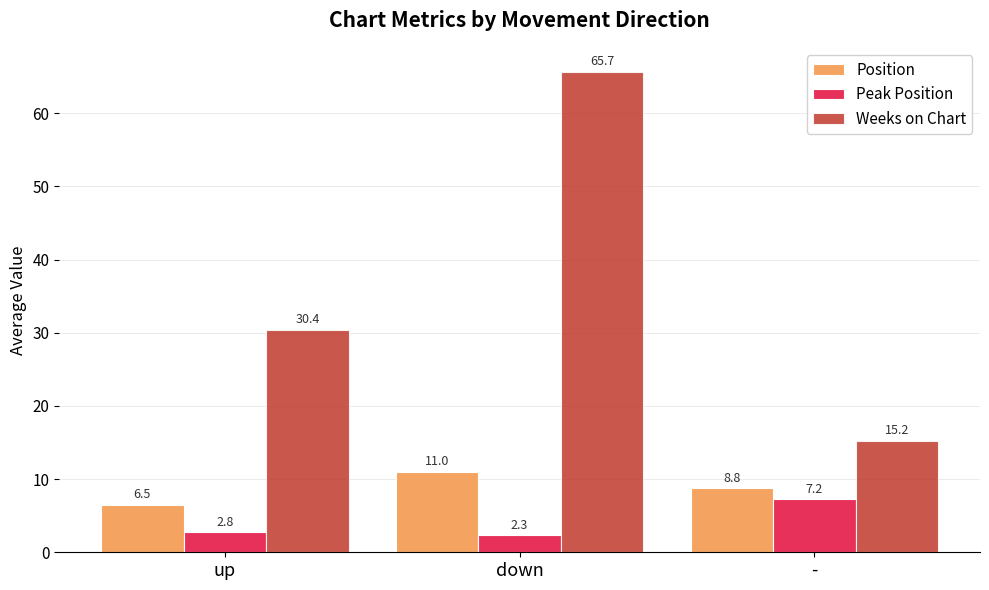

The Weeks on Chart series shows 65.7 at down. True or false?

True